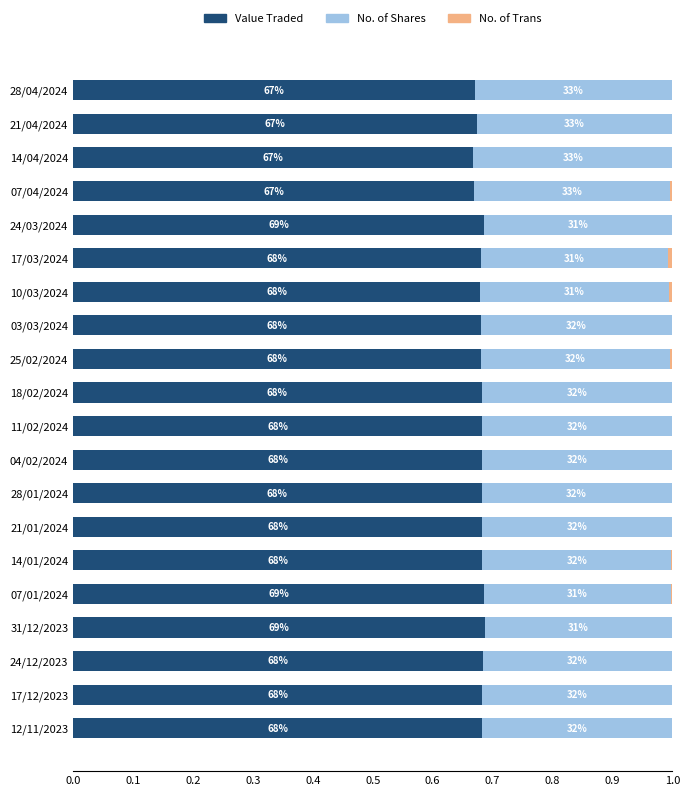

What is the value of the No. of Shares bar at the 11th from the left?

0.3